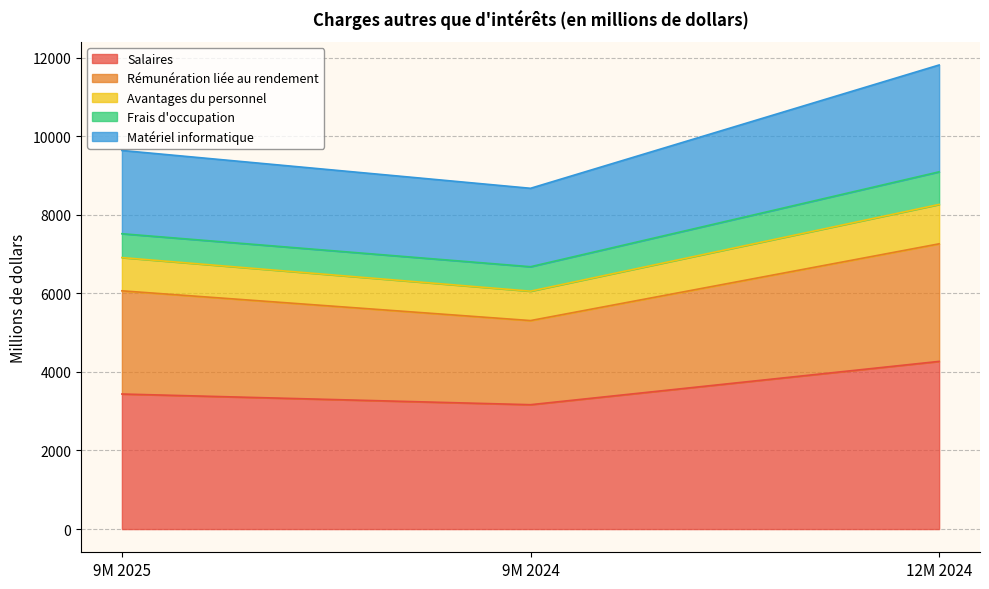

What is the minimum value for Salaires?

3165